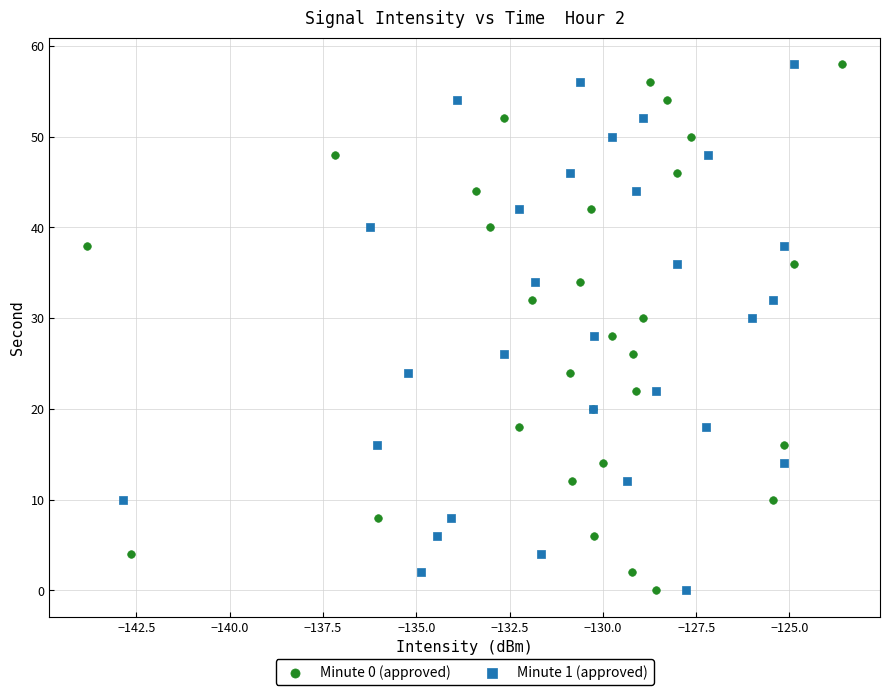

What are all the series names shown in the legend?

Minute 0 (approved), Minute 1 (approved)